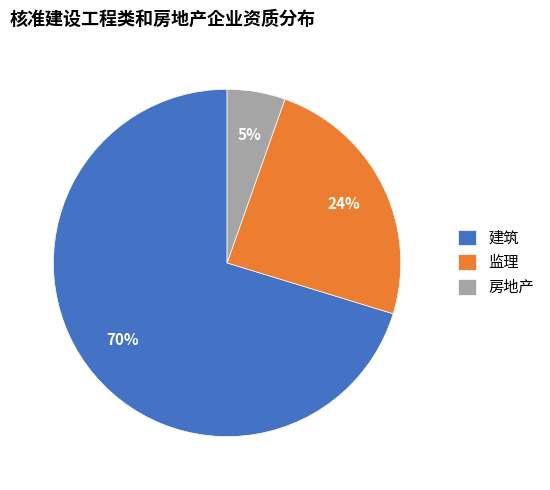

What percentage is the 监理 slice, to the nearest percent?

24%